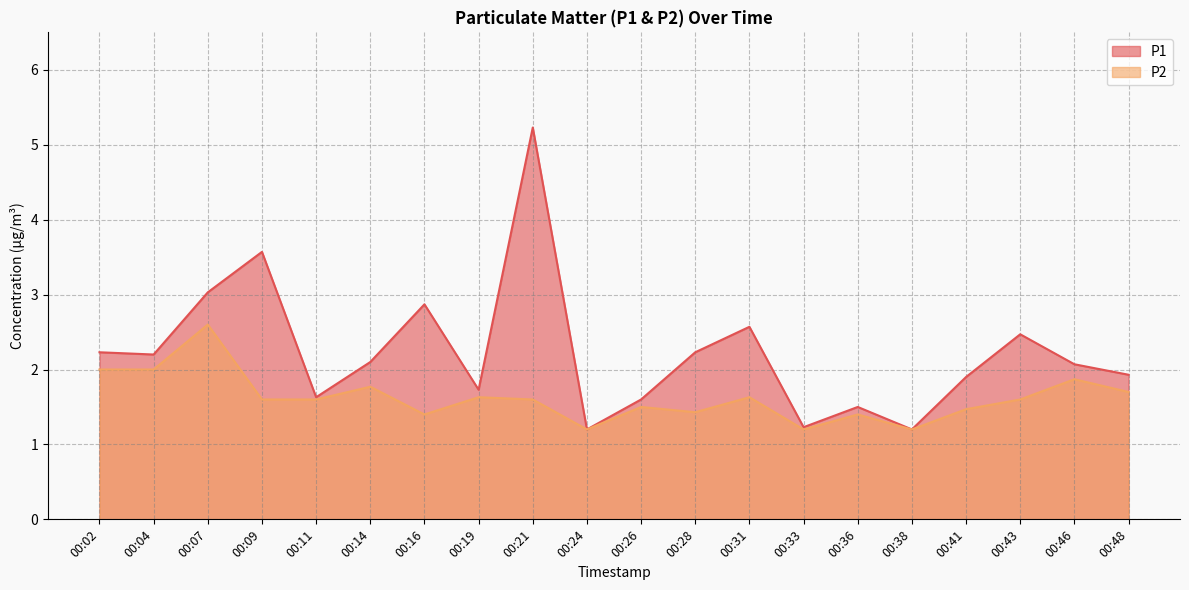

True or false: P1 and P2 intersect in this chart.

False